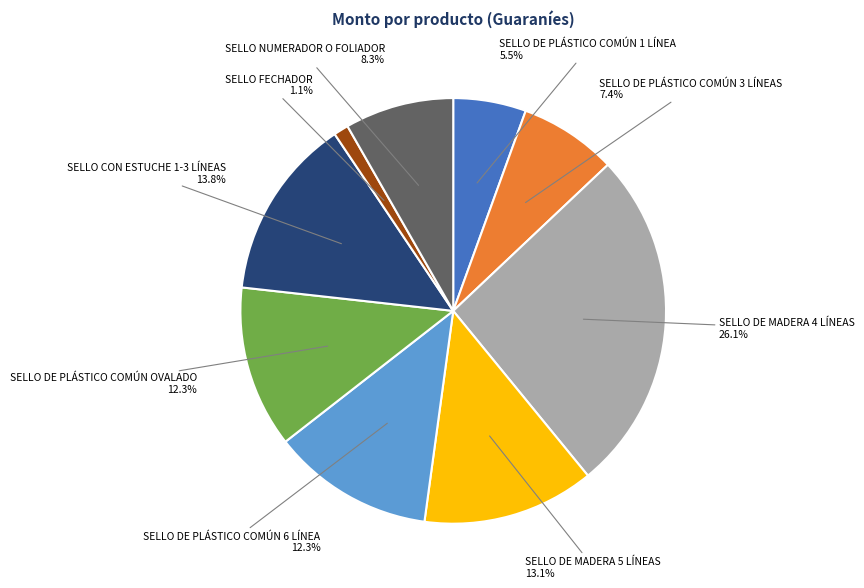

Is there any slice that represents more than half of the pie?

No